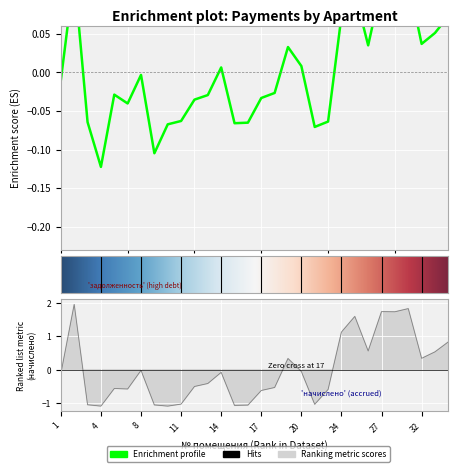

At which category is the sum across all series the highest?

2